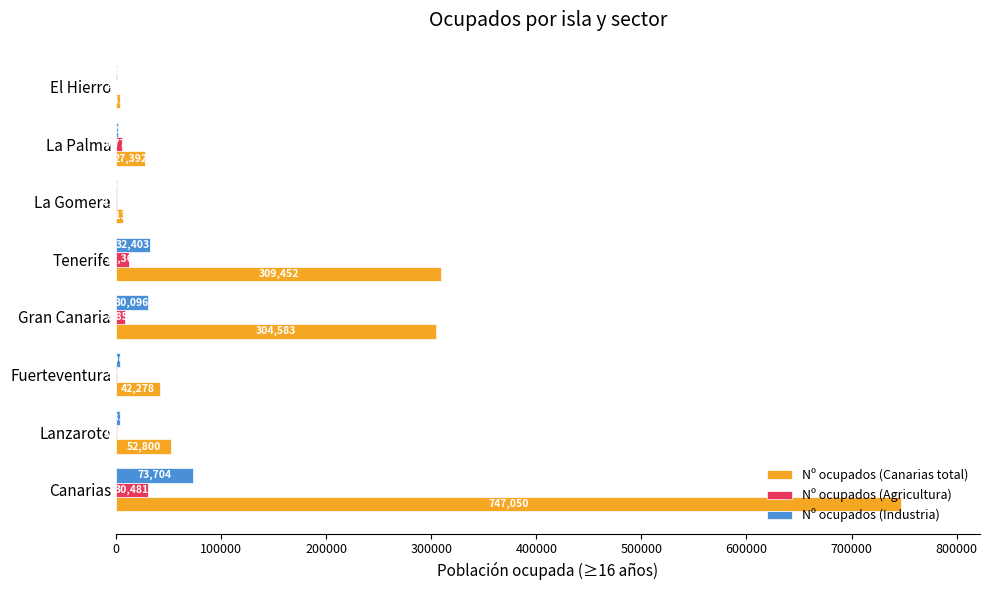

What is the sum of the Nº ocupados (Industria) values at La Gomera and La Palma?

2756